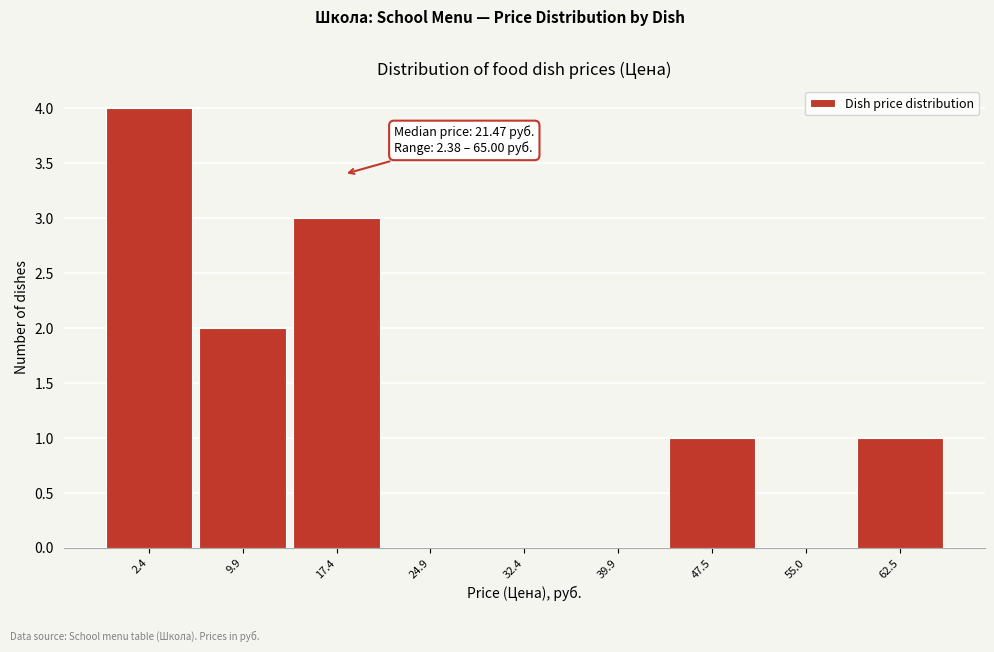

Reading left to right, list all the values displayed in this chart.

2.4=4	9.9=2	17.4=3	24.9=0	32.4=0	39.9=0	47.5=1	55.0=0	62.5=1